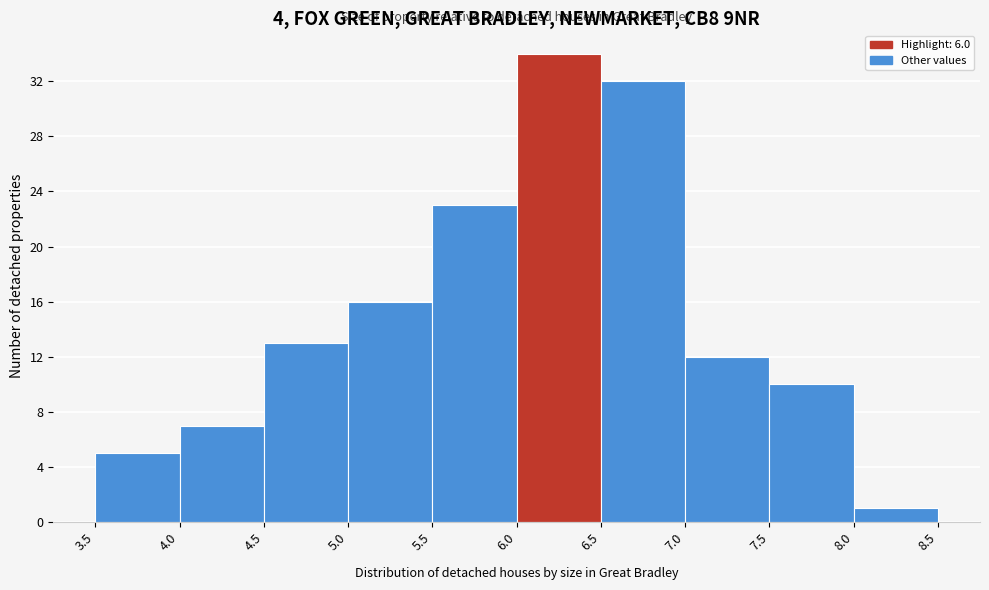

How tall is the bar that spans 8.0 to 8.5 on the x-axis? The values are not printed on the chart, so give them approximately, as read against the axis.

1